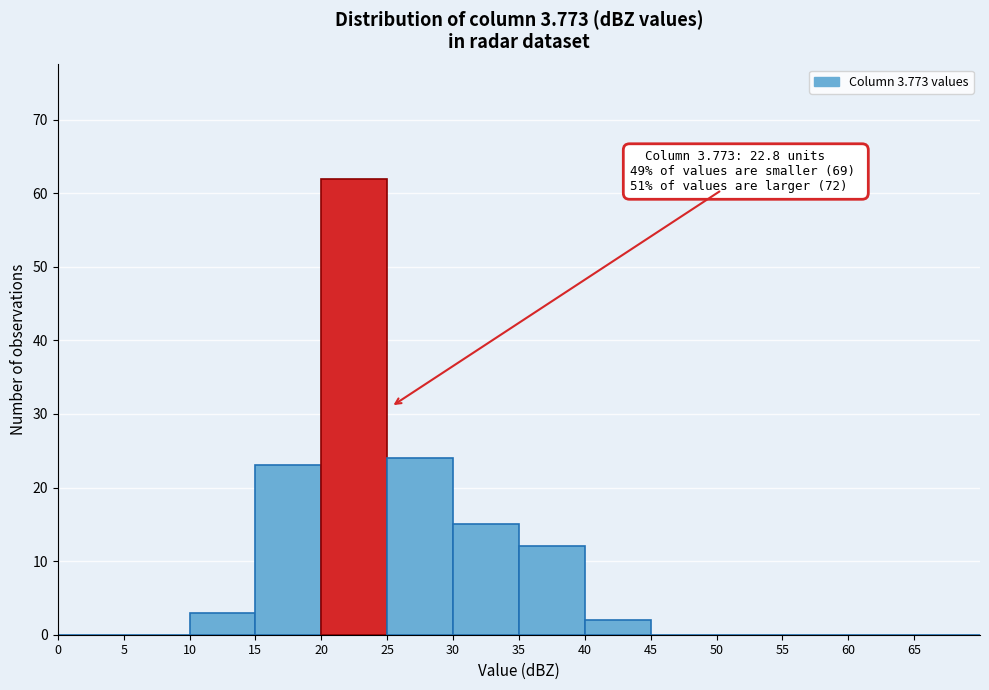

Which range on the x-axis has the tallest bar?

20 to 25